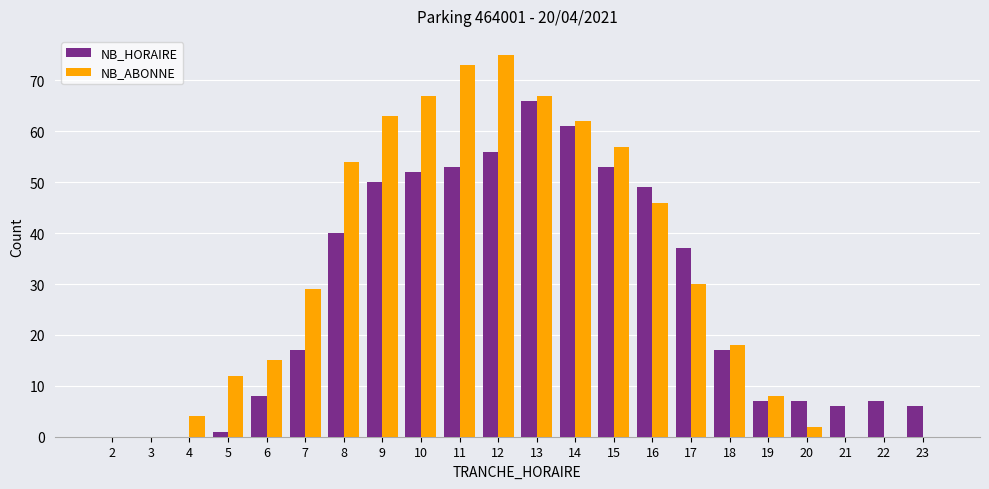

True or false: NB_HORAIRE has a value of 0 at 2.

True